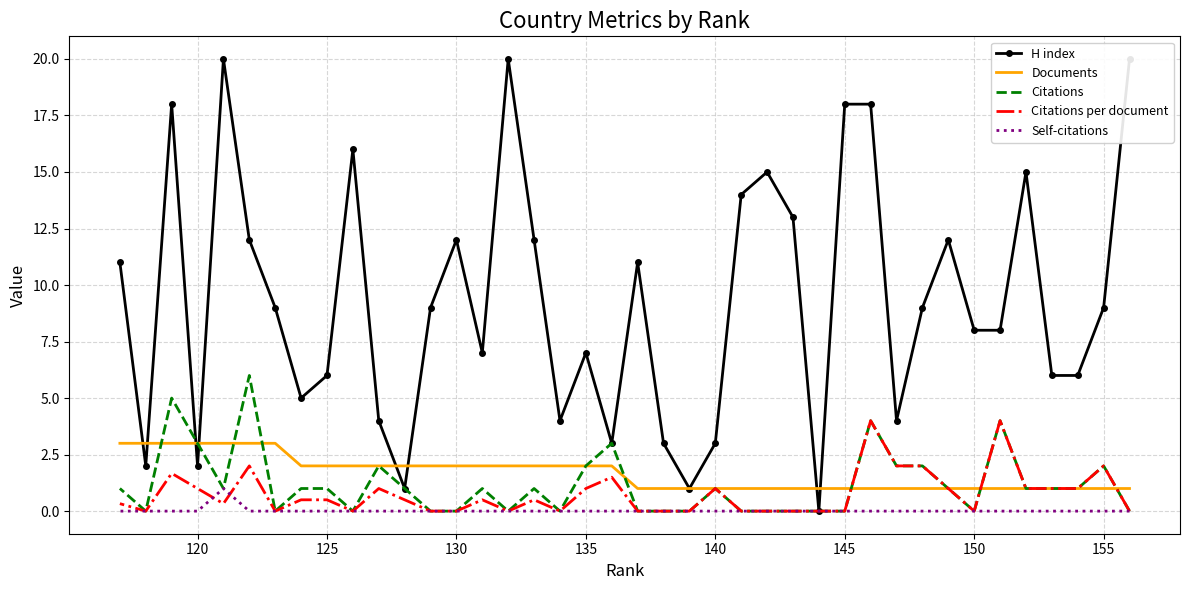

How many Documents values are between 1 and 2?

33